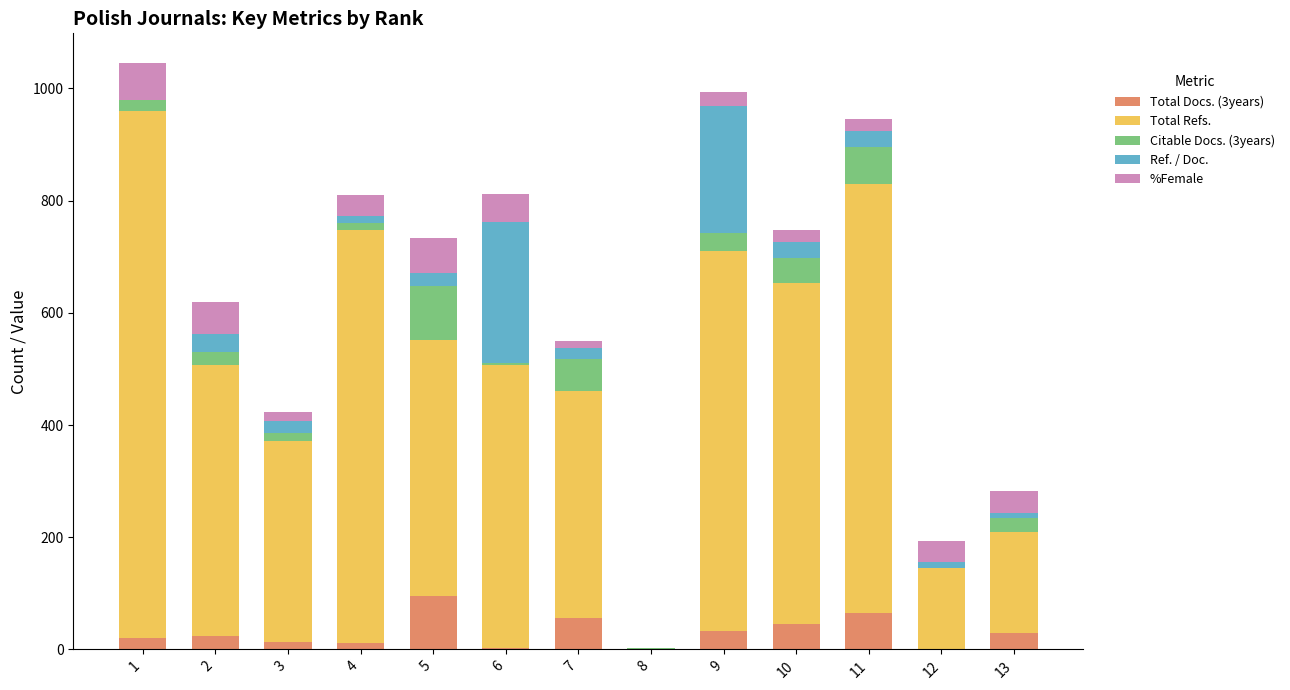

True or false: Total Docs. (3years) has a value of 34 at 11.

False